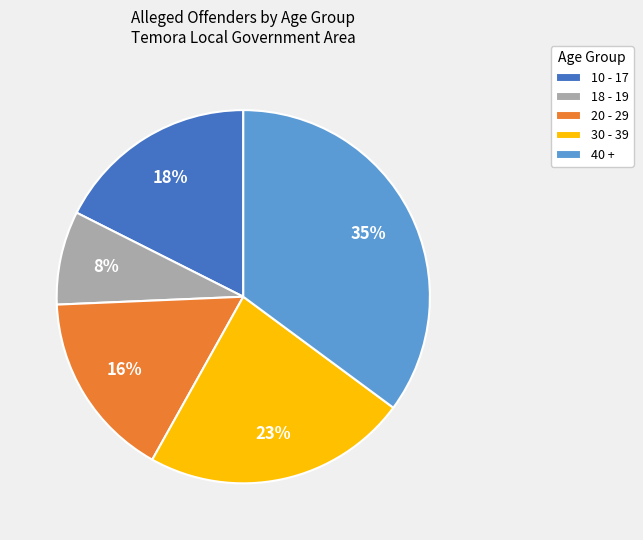

Do 10 - 17 and 18 - 19 together represent more than half of the pie?

No